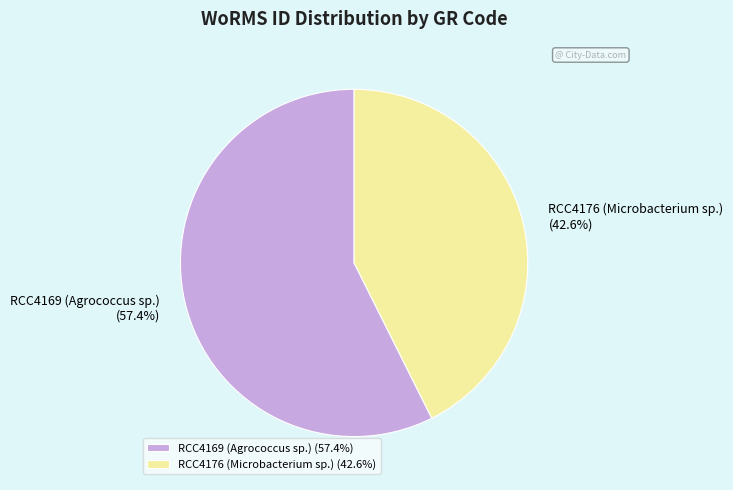

How many slices are in this pie chart?

2